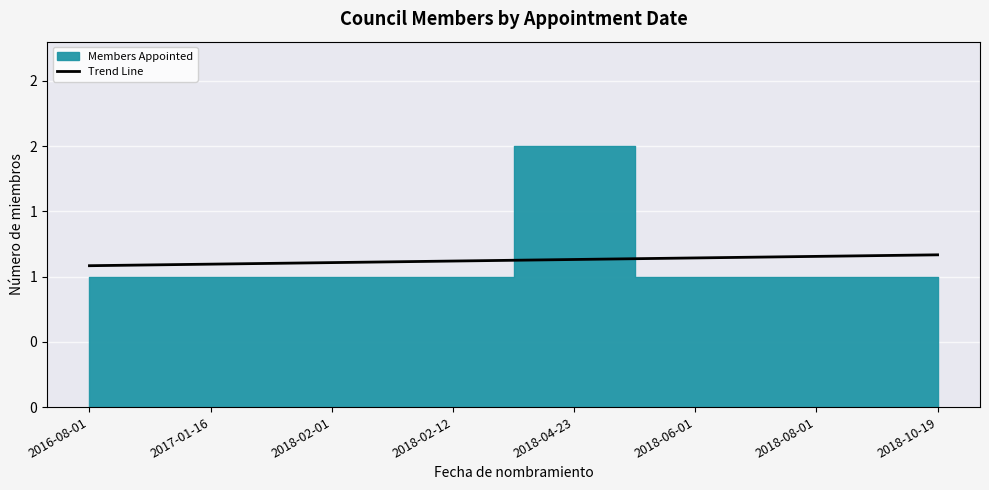

Is it true that the value at 2018-02-12 is 0.3?

False